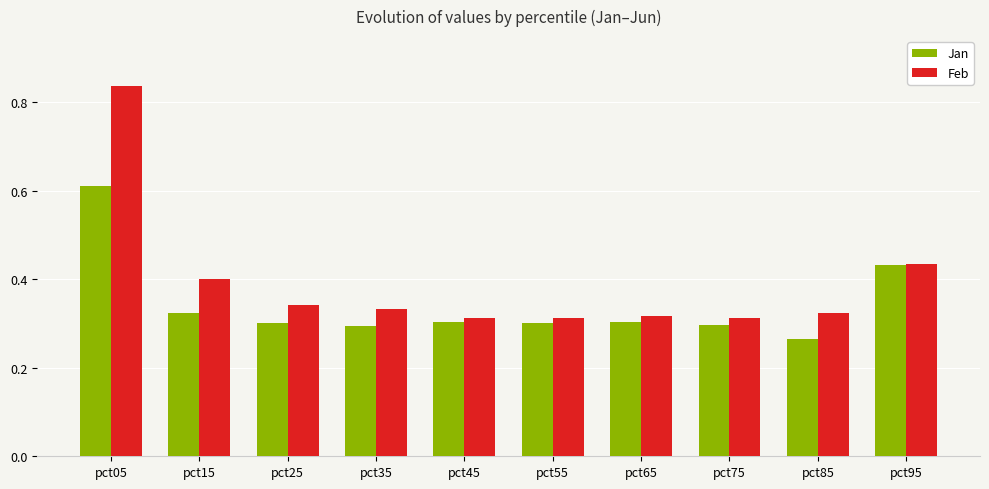

Which series has the widest spread of values?

Feb